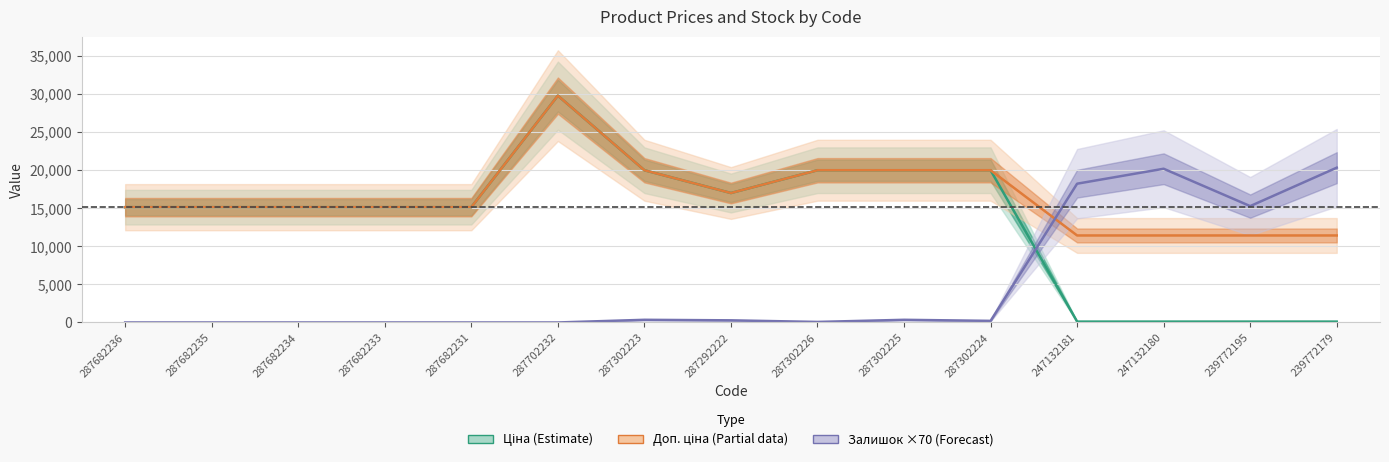

True or false: Ціна (Estimate) and Доп. ціна (Partial) intersect in this chart.

False